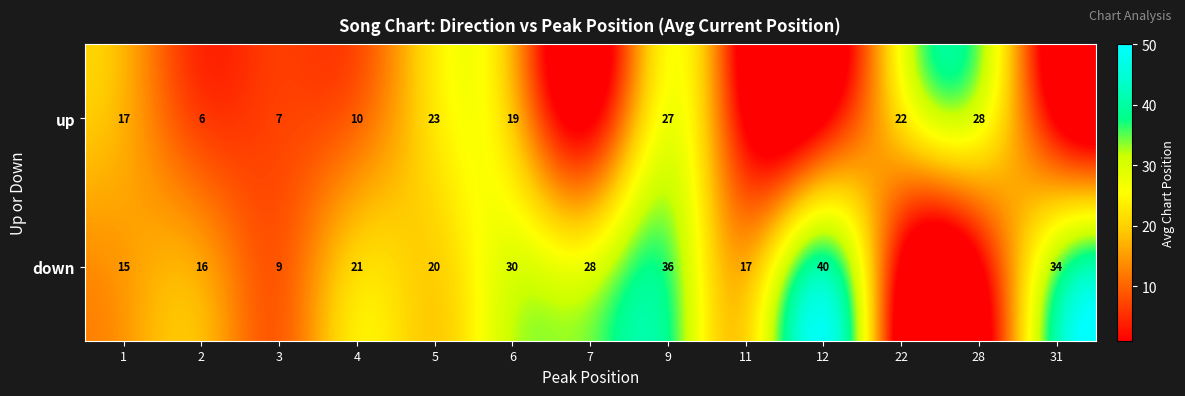

True or false: down has a value of 15.4 at 6.

False